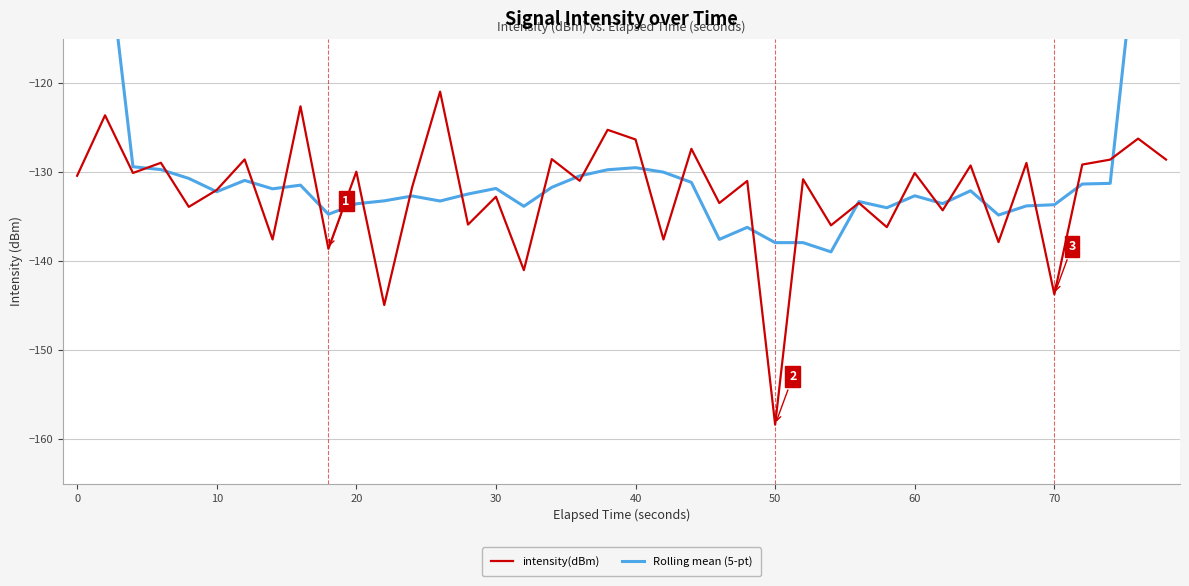

What is the maximum value for intensity(dBm)?

-121.0